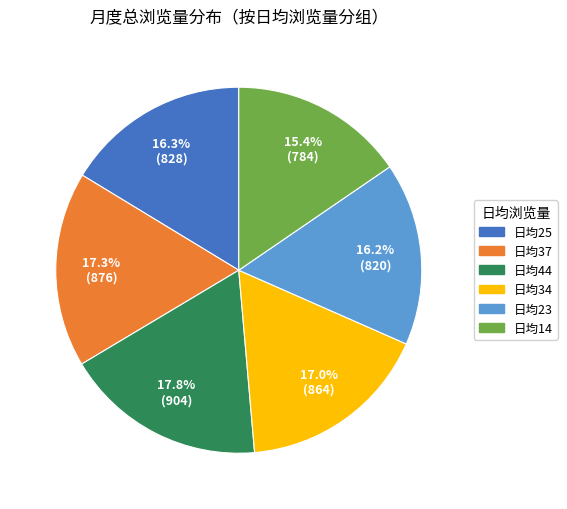

Does any single category account for the majority?

No